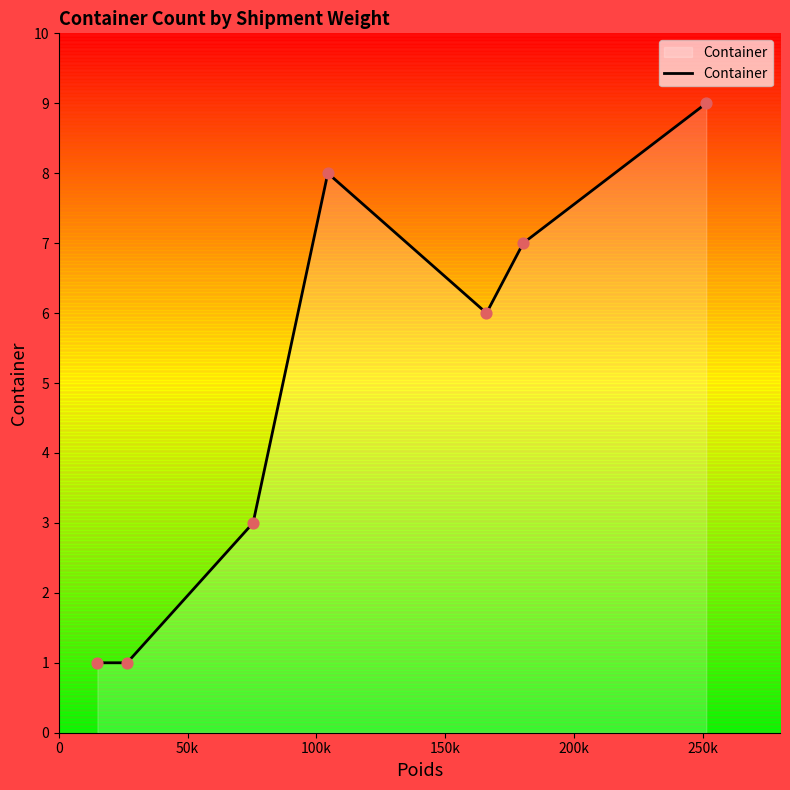

What is the change in value from MEDUGD534772 to MEDUON153186?

+8